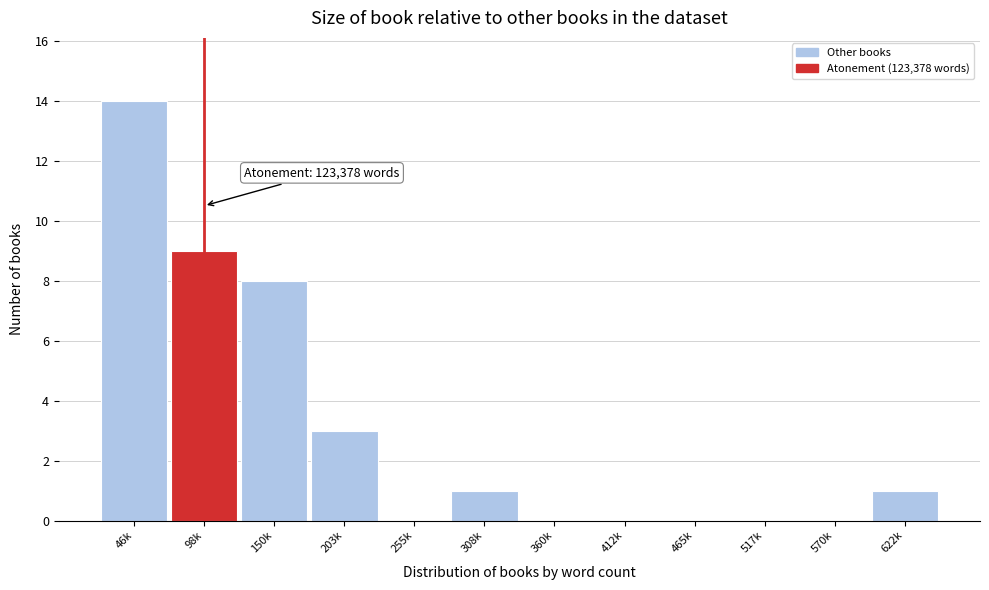

Reading left to right, list all the values displayed in this chart.

46k=14	98k=9	150k=8	203k=3	255k=0	308k=1	360k=0	412k=0	465k=0	517k=0	570k=0	622k=1